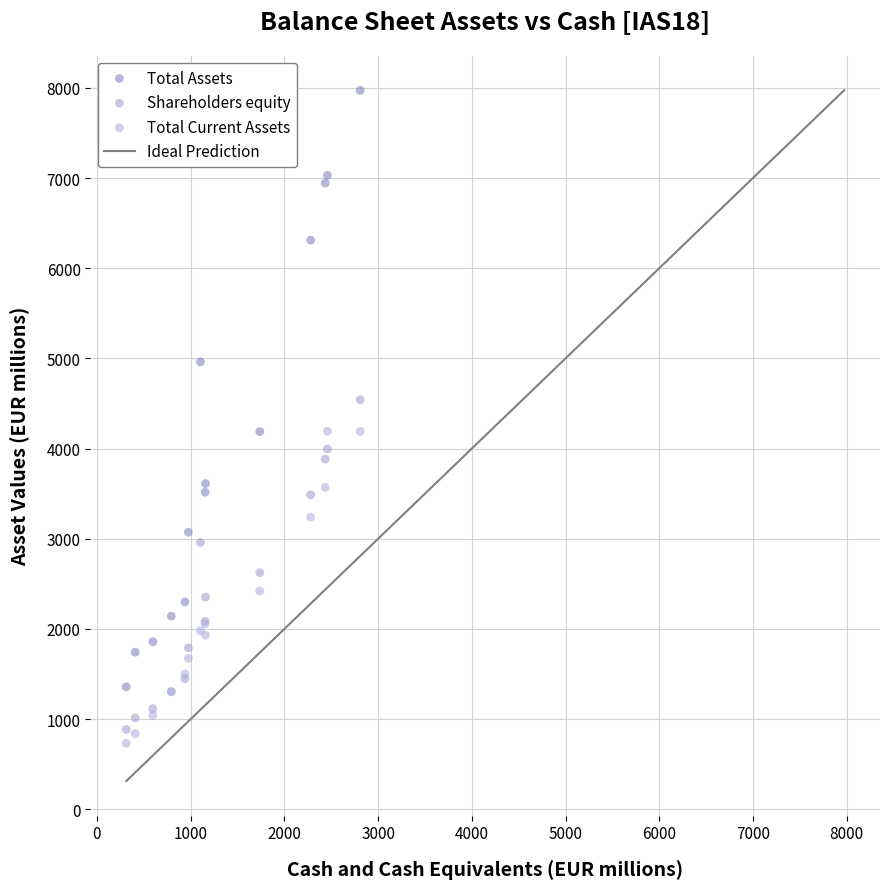

Which series contains the highest Y value?

Total Assets